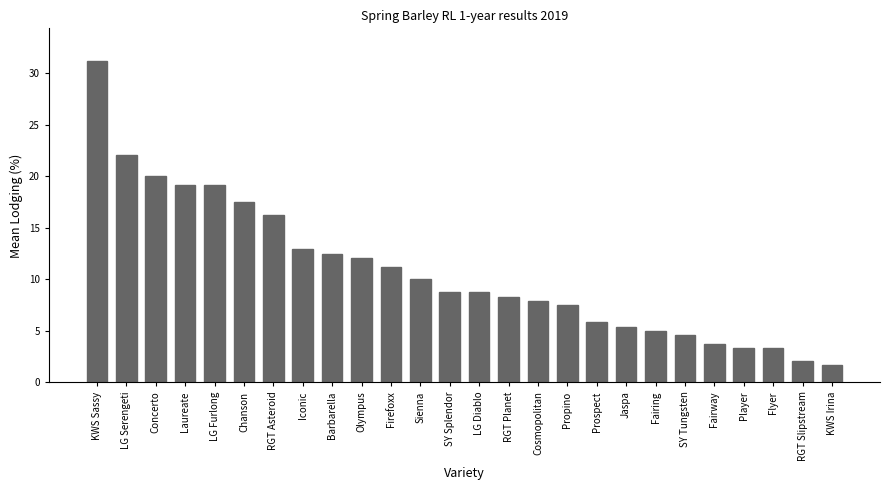

The chart shows a value of 15.7 at Sienna. True or false?

False